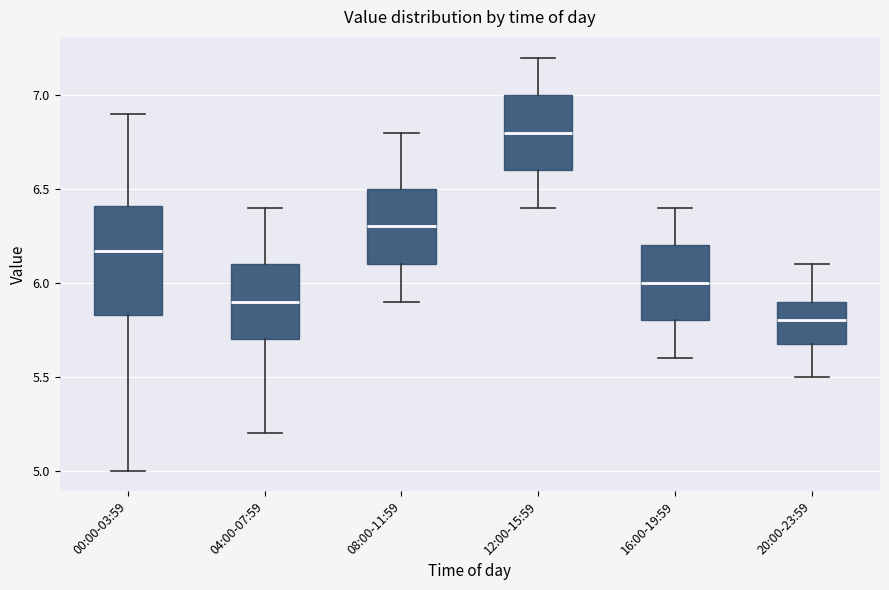

Reading left to right, transcribe this box plot: for each box, give where its median line is, the range the box spans, and where its two whiskers end, as read against the y-axis. The values are not printed on the chart, so give them approximately, as read against the axis.

00:00-03:59: median 6.15, box 5.85 to 6.40, whiskers 5.00 to 6.90
04:00-07:59: median 5.90, box 5.70 to 6.10, whiskers 5.20 to 6.40
08:00-11:59: median 6.30, box 6.10 to 6.50, whiskers 5.90 to 6.80
12:00-15:59: median 6.80, box 6.60 to 7.00, whiskers 6.40 to 7.20
16:00-19:59: median 6.00, box 5.80 to 6.20, whiskers 5.60 to 6.40
20:00-23:59: median 5.80, box 5.70 to 5.90, whiskers 5.50 to 6.10